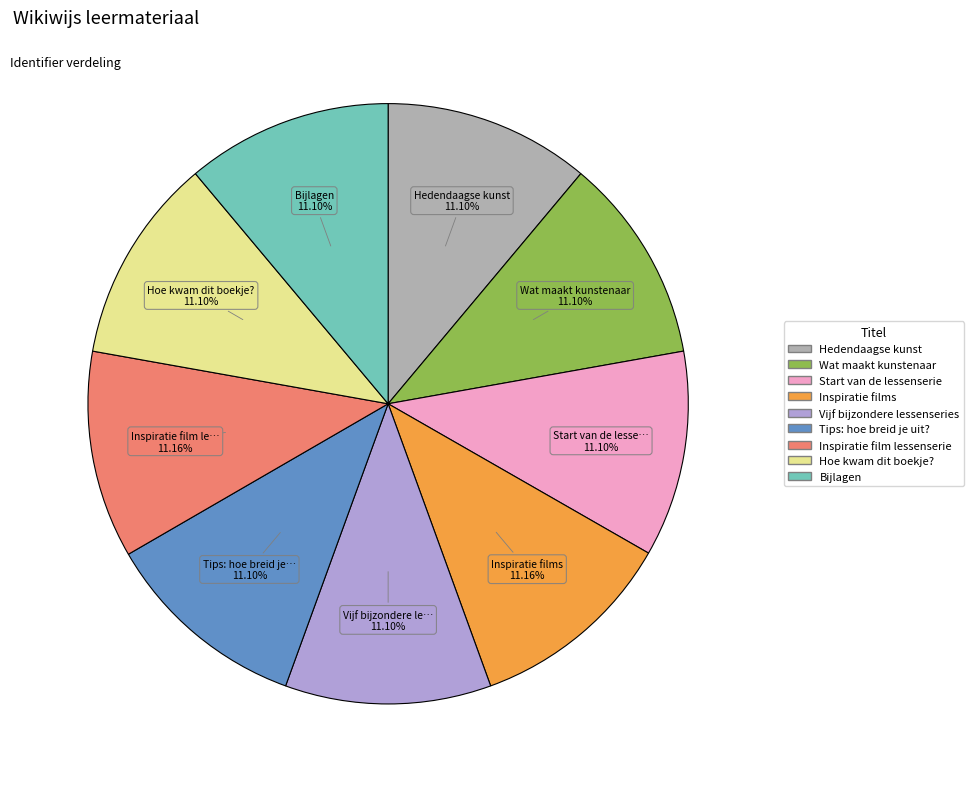

How many slices are in this pie chart?

9